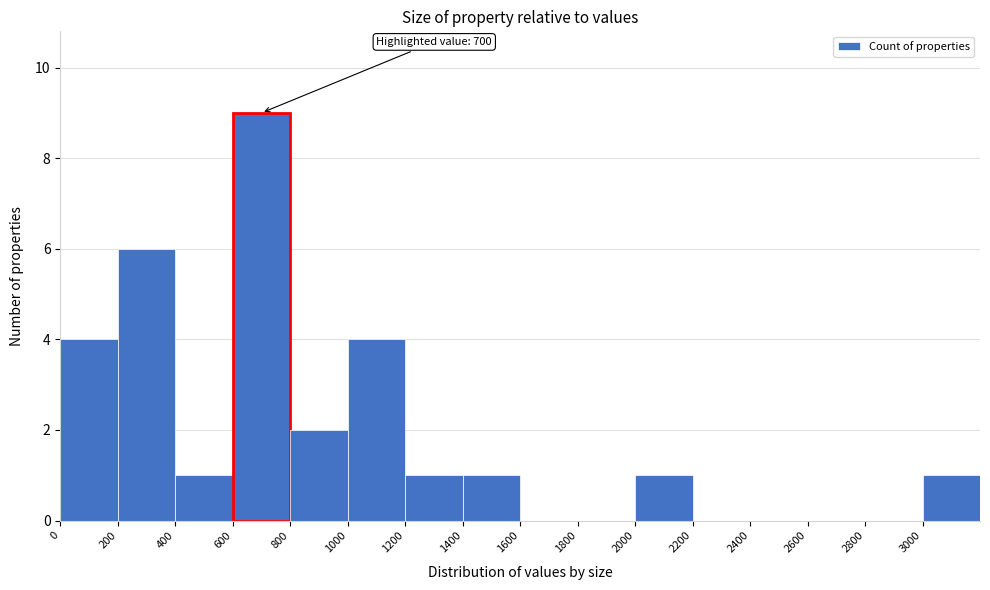

Over which range of the x-axis is the bar tallest?

600 to 800